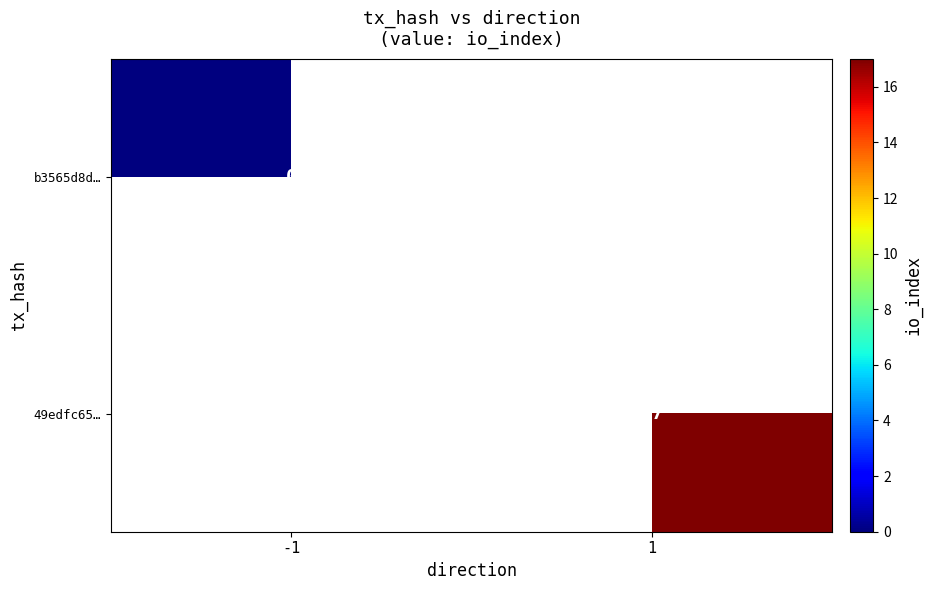

At how many categories does at least one series exceed 0?

1